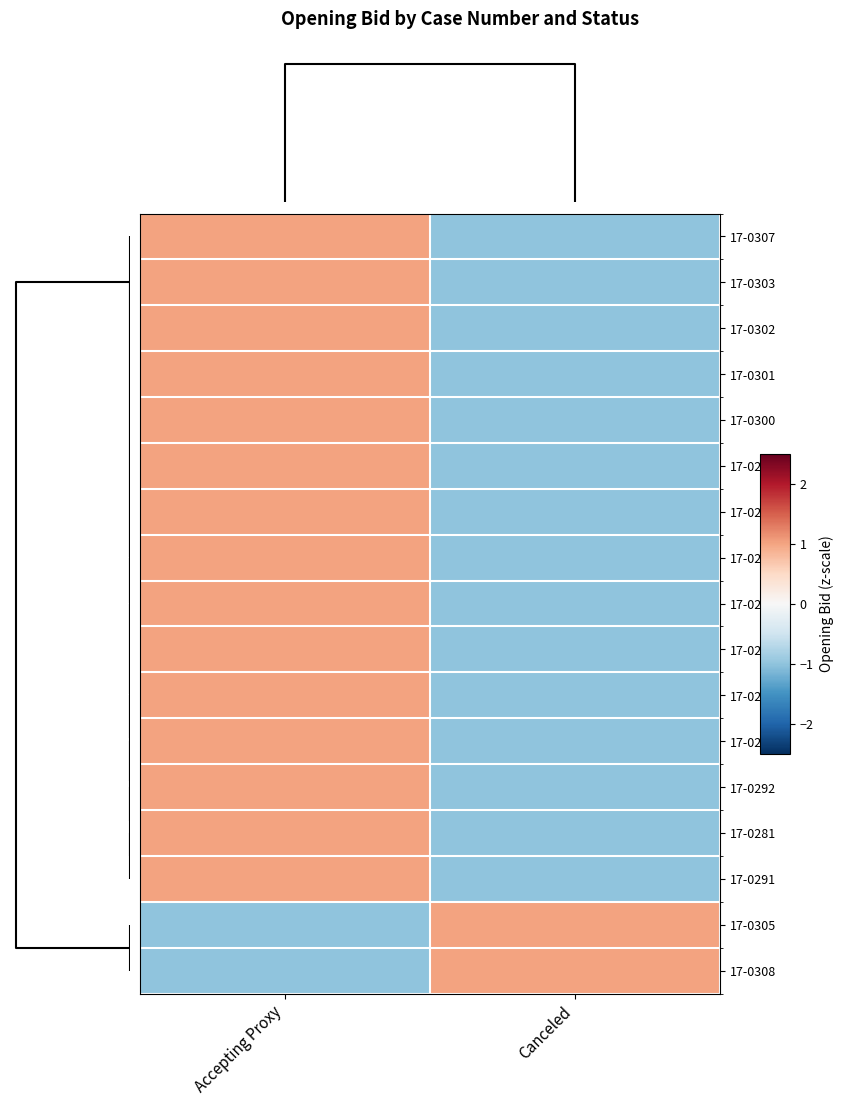

Reading left to right, what are all the values shown in this chart?

17-0307: Accepting Proxy=1	Canceled=-1
17-0303: Accepting Proxy=1	Canceled=-1
17-0302: Accepting Proxy=1	Canceled=-1
17-0301: Accepting Proxy=1	Canceled=-1
17-0300: Accepting Proxy=1	Canceled=-1
17-0299: Accepting Proxy=1	Canceled=-1
17-0298: Accepting Proxy=1	Canceled=-1
17-0297: Accepting Proxy=1	Canceled=-1
17-0296: Accepting Proxy=1	Canceled=-1
17-0295: Accepting Proxy=1	Canceled=-1
17-0294: Accepting Proxy=1	Canceled=-1
17-0293: Accepting Proxy=1	Canceled=-1
17-0292: Accepting Proxy=1	Canceled=-1
17-0281: Accepting Proxy=1	Canceled=-1
17-0291: Accepting Proxy=1	Canceled=-1
17-0305: Accepting Proxy=-1	Canceled=1
17-0308: Accepting Proxy=-1	Canceled=1